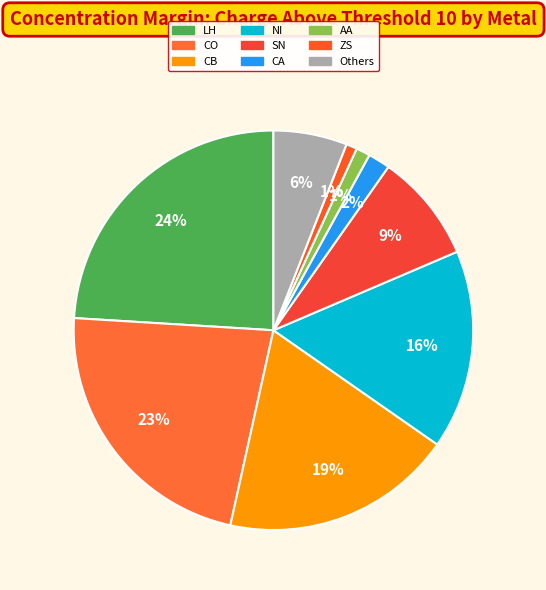

Is it true that CO is 23% of the pie?

True